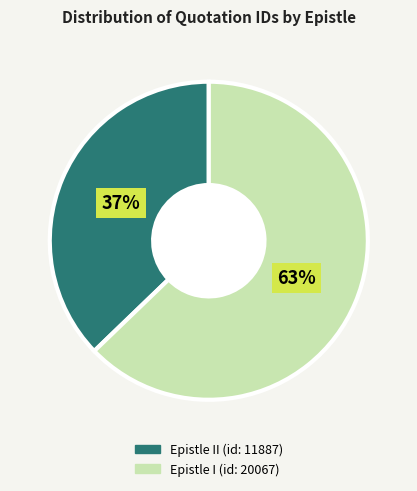

Is Epistle I (id: 20067) the majority of the pie?

Yes